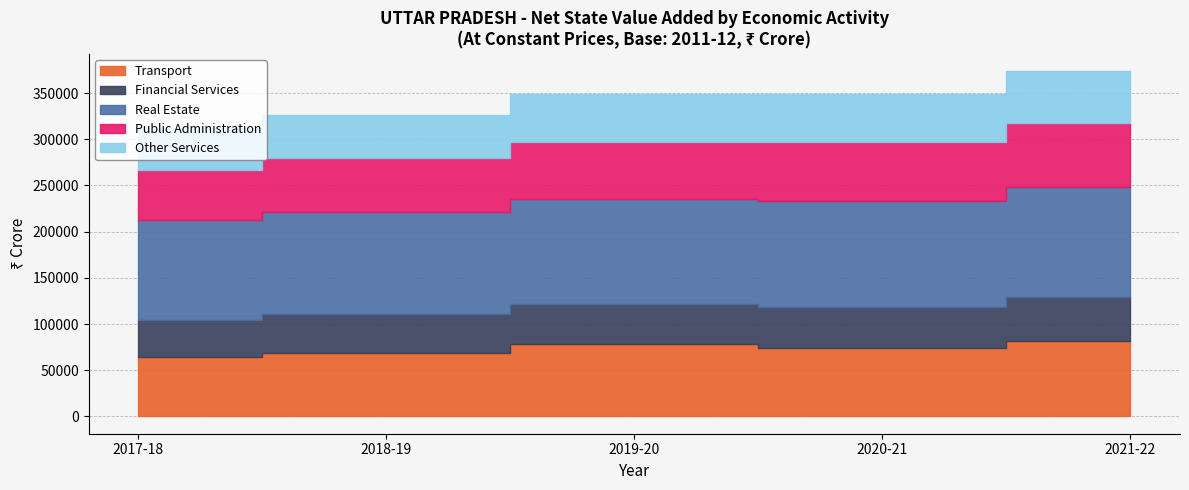

Reading left to right, extract all data points from this chart.

Transport: 2017-18=64577	2018-19=69152	2019-20=78144	2020-21=73980	2021-22=81579
Financial Services: 2017-18=40162	2018-19=41791	2019-20=43987	2020-21=44647	2021-22=47437
Real Estate: 2017-18=108296	2018-19=110284	2019-20=112896	2020-21=114656	2021-22=119384
Public Administration: 2017-18=53658	2018-19=58272	2019-20=62088	2020-21=63631	2021-22=69312
Other Services: 2017-18=45300	2018-19=46550	2019-20=51772	2020-21=52227	2021-22=55933